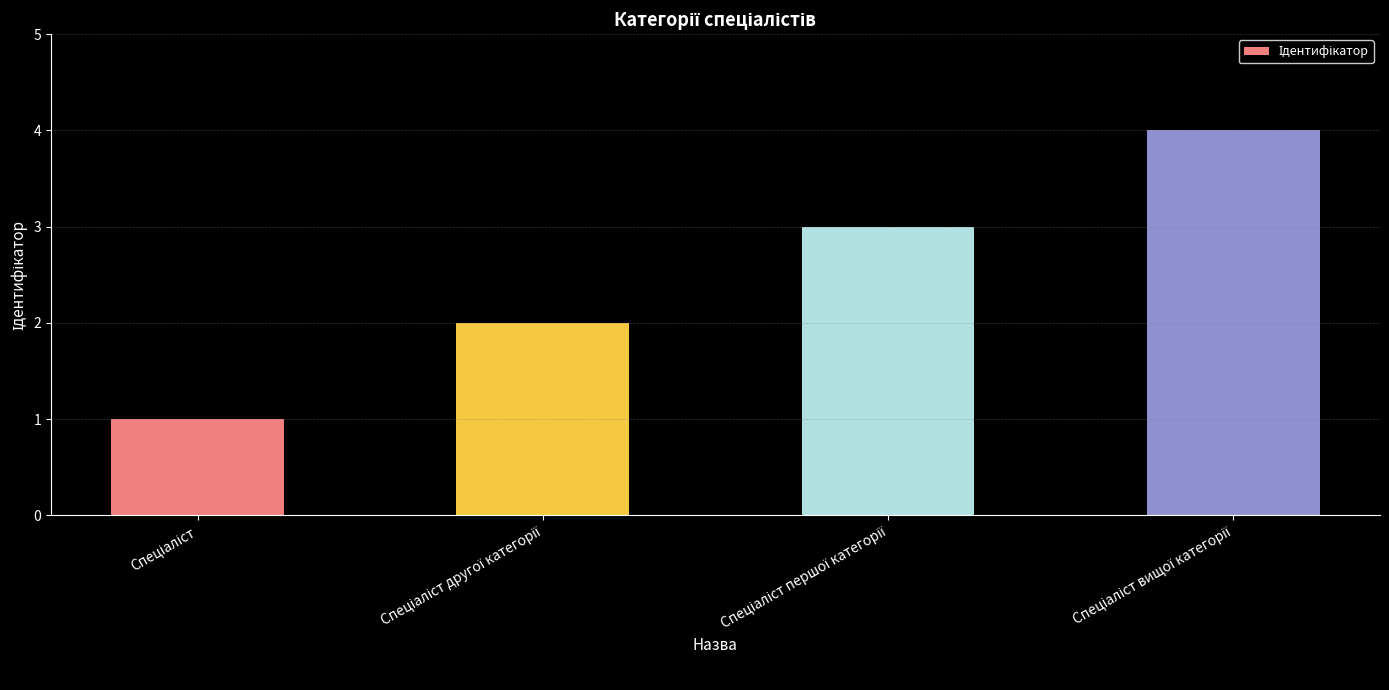

What is the maximum value shown in the chart?

4